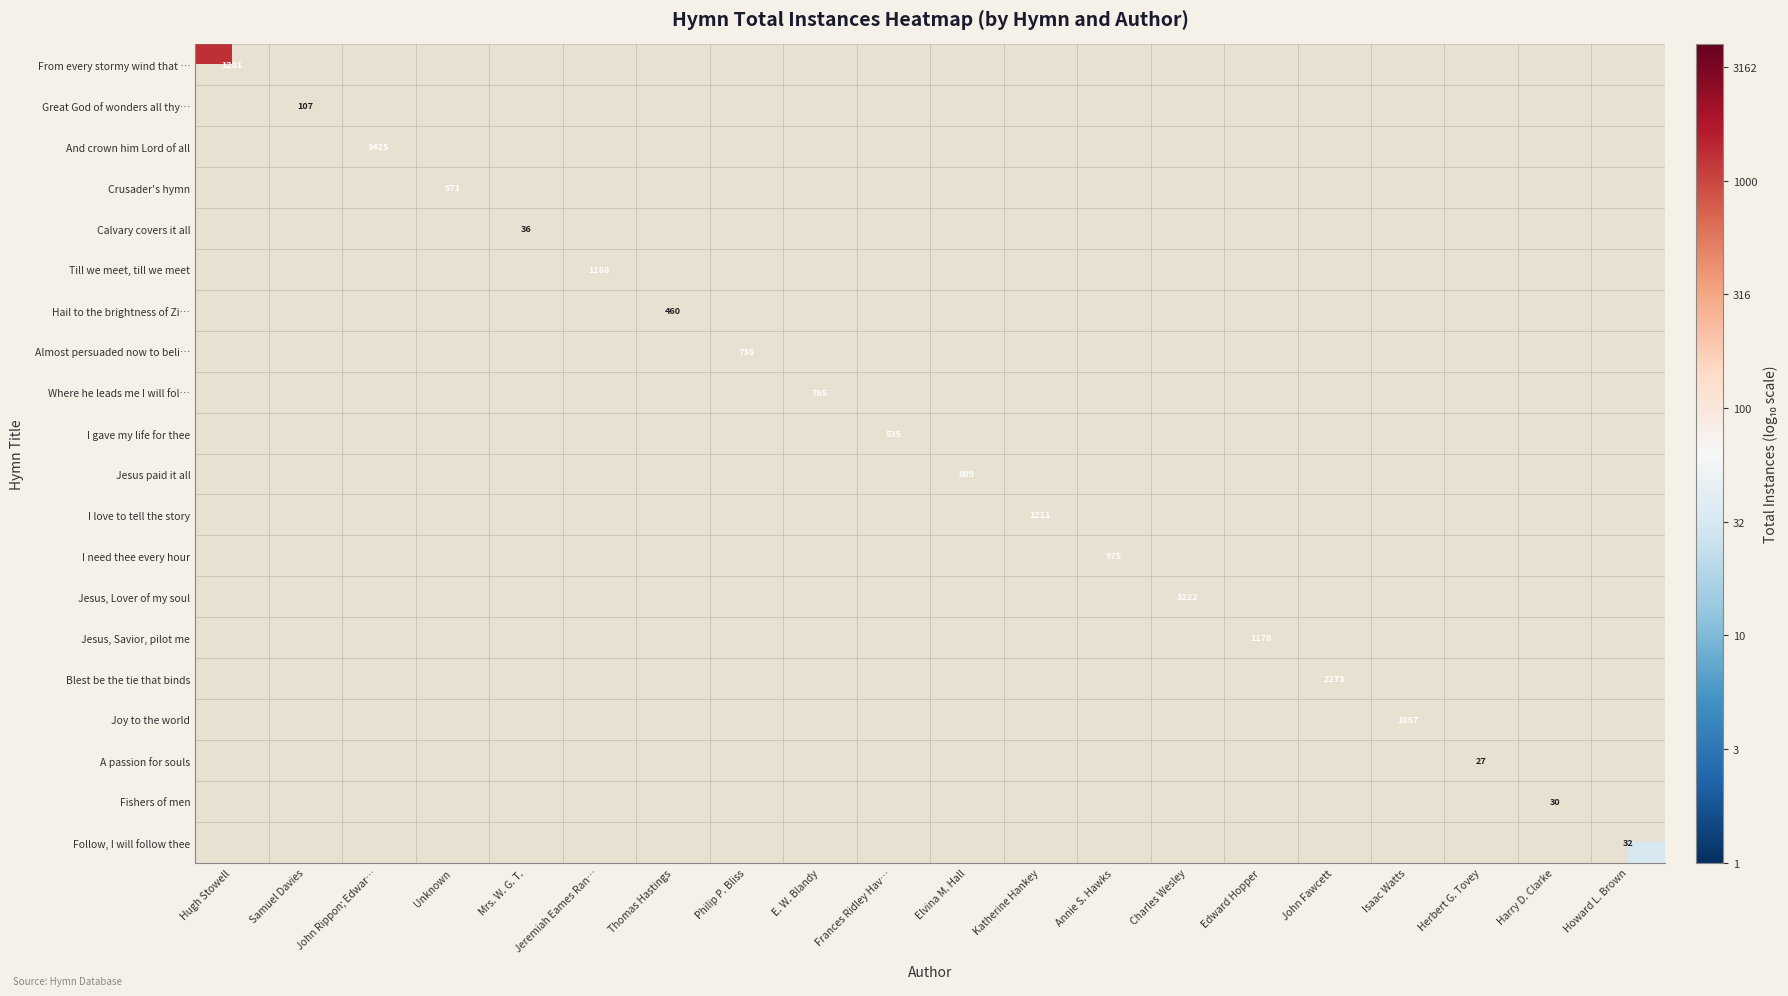

What is the smallest value displayed?

1.4